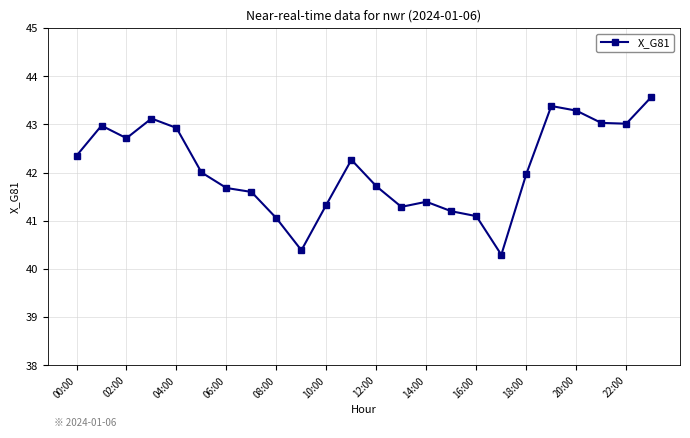

What is the value of the 1st point from the left?

42.3